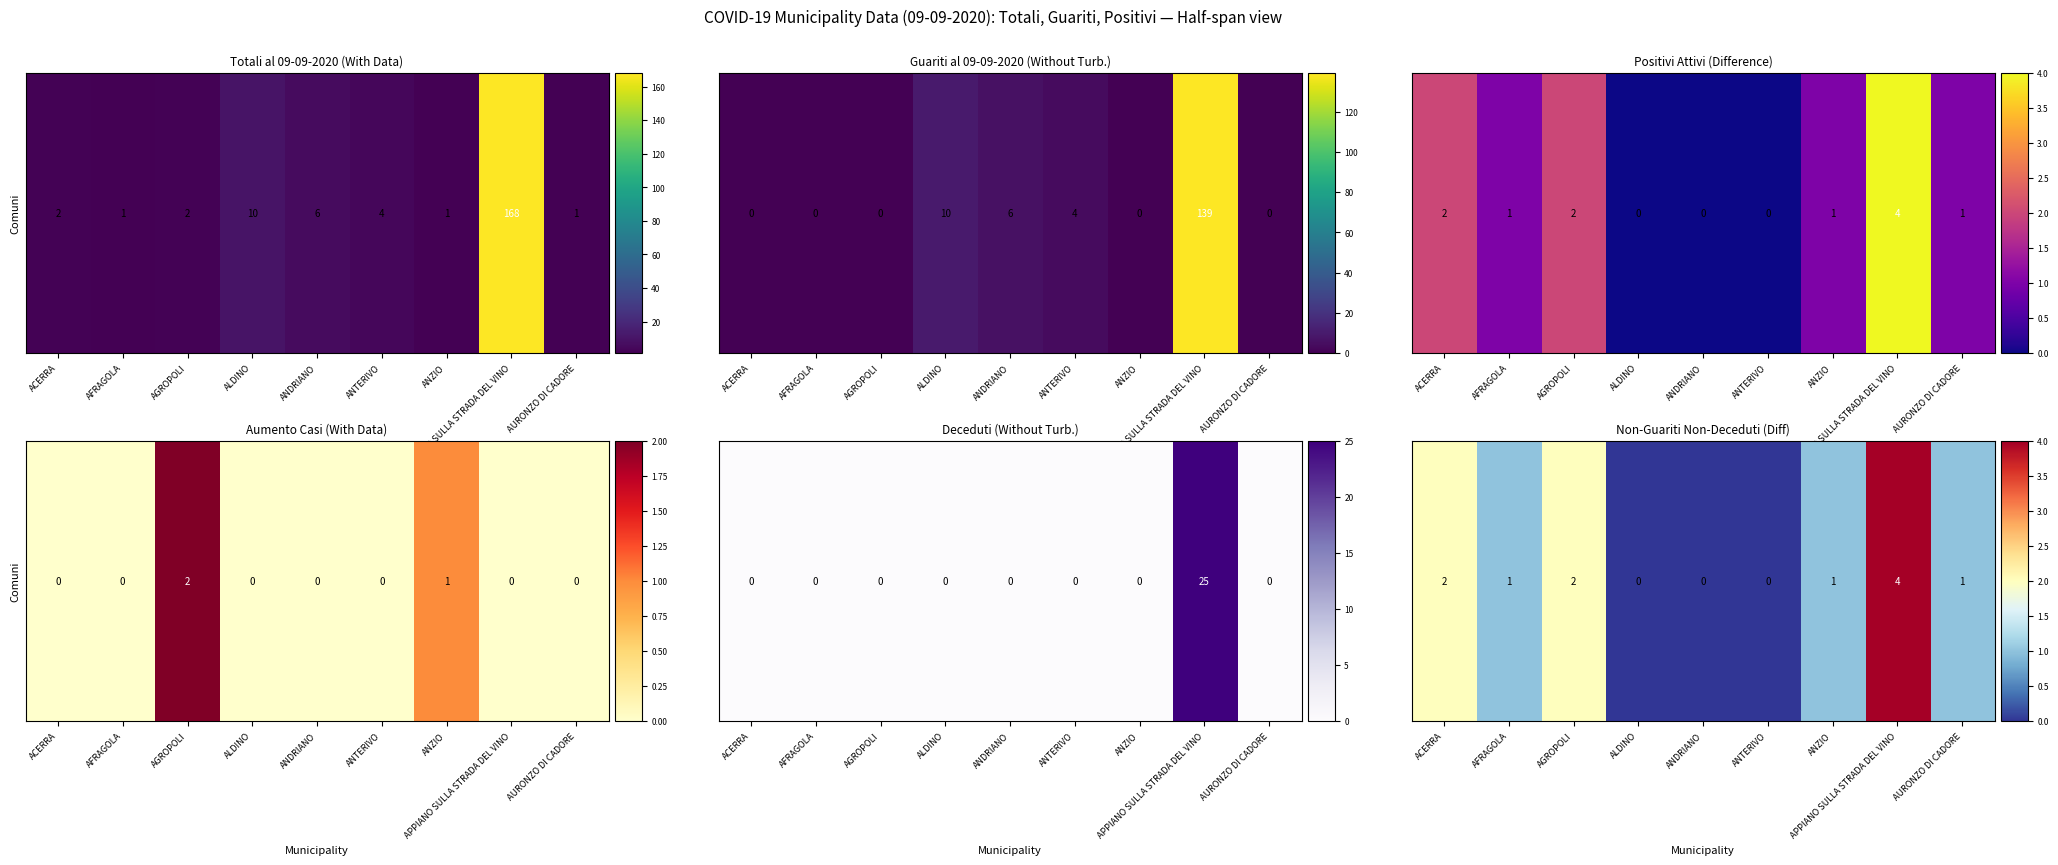

Rank the categories by value from lowest to highest.

ALDINO, ANDRIANO, ANTERIVO, AFRAGOLA, ANZIO, AURONZO DI CADORE, ACERRA, AGROPOLI, APPIANO SULLA STRADA DEL VINO